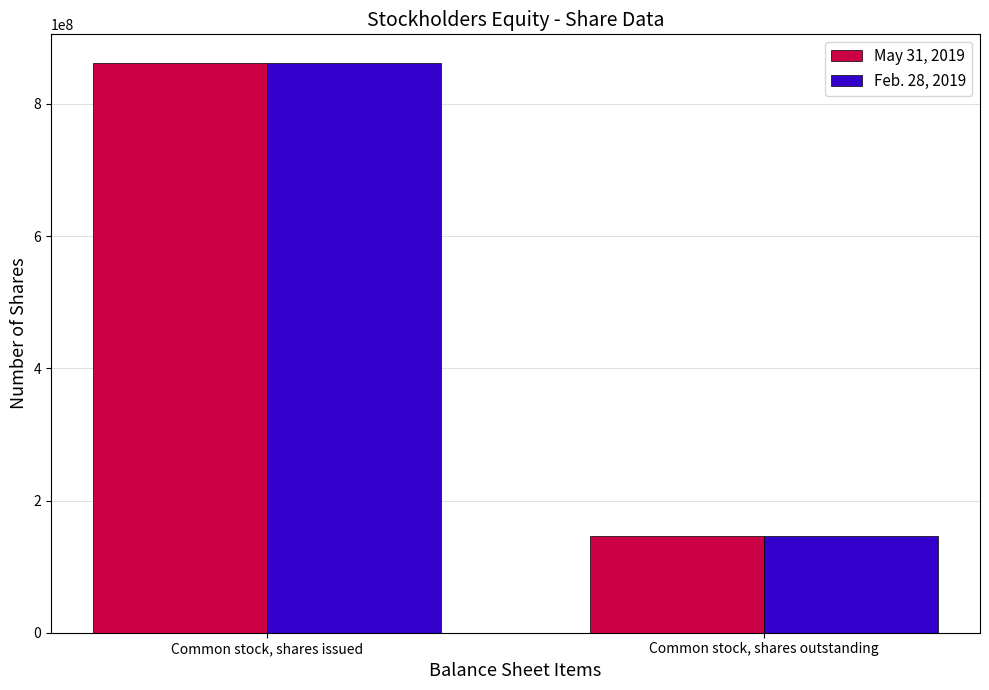

The Feb. 28, 2019 series shows 1466716328 at Common stock, shares issued. True or false?

False